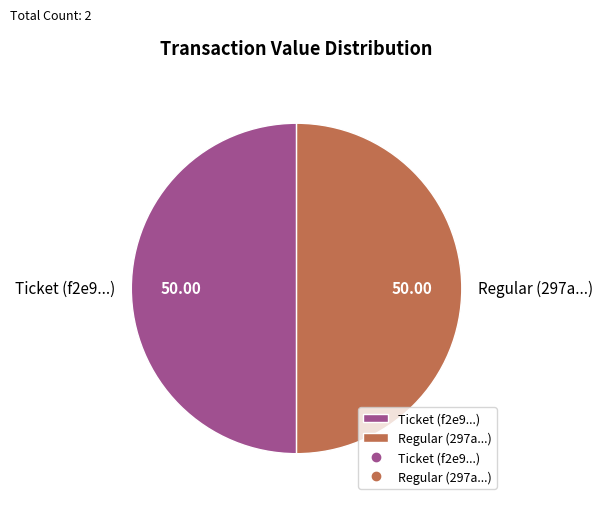

What is the ratio of the value at Ticket (f2e9...) to the value at Regular (297a...)?

1.0